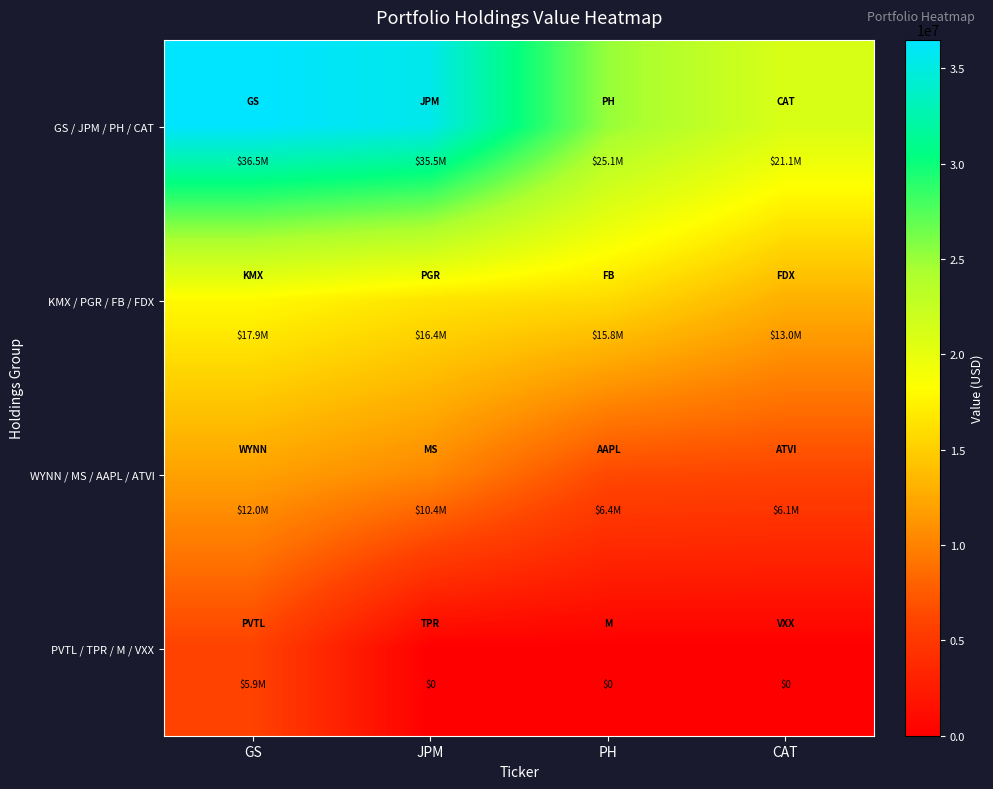

Rank the series by their maximum value, from lowest to highest.

PVTL / TPR / M / VXX, WYNN / MS / AAPL / ATVI, KMX / PGR / FB / FDX, GS / JPM / PH / CAT